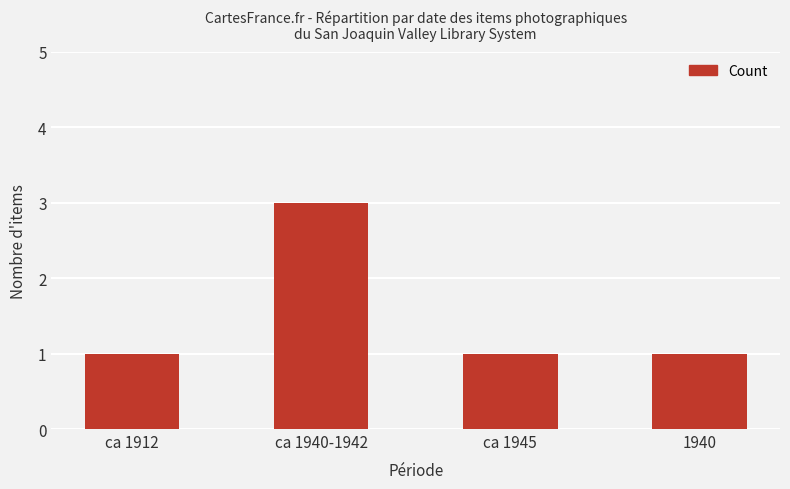

Is it true that the value at ca 1912 is 0?

False